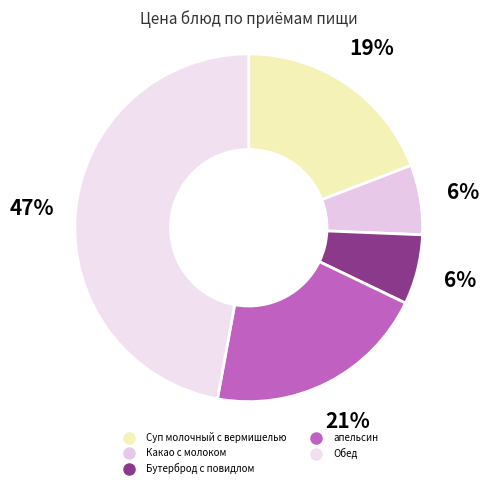

Is it true that апельсин is 21% of the pie?

True